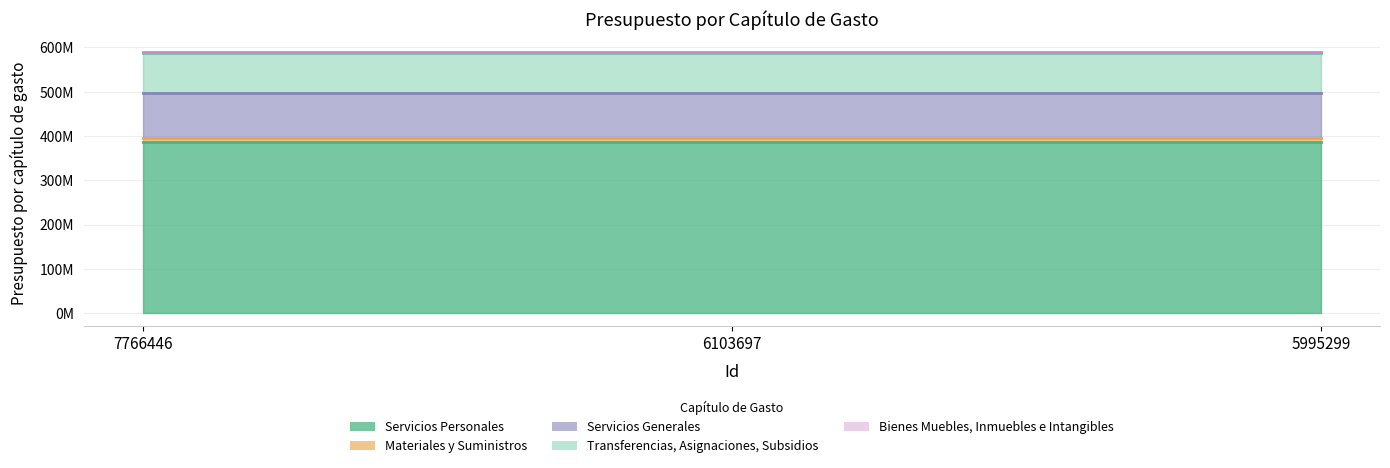

The value of Servicios Personales at 7766446 is 666319172. True or false?

False